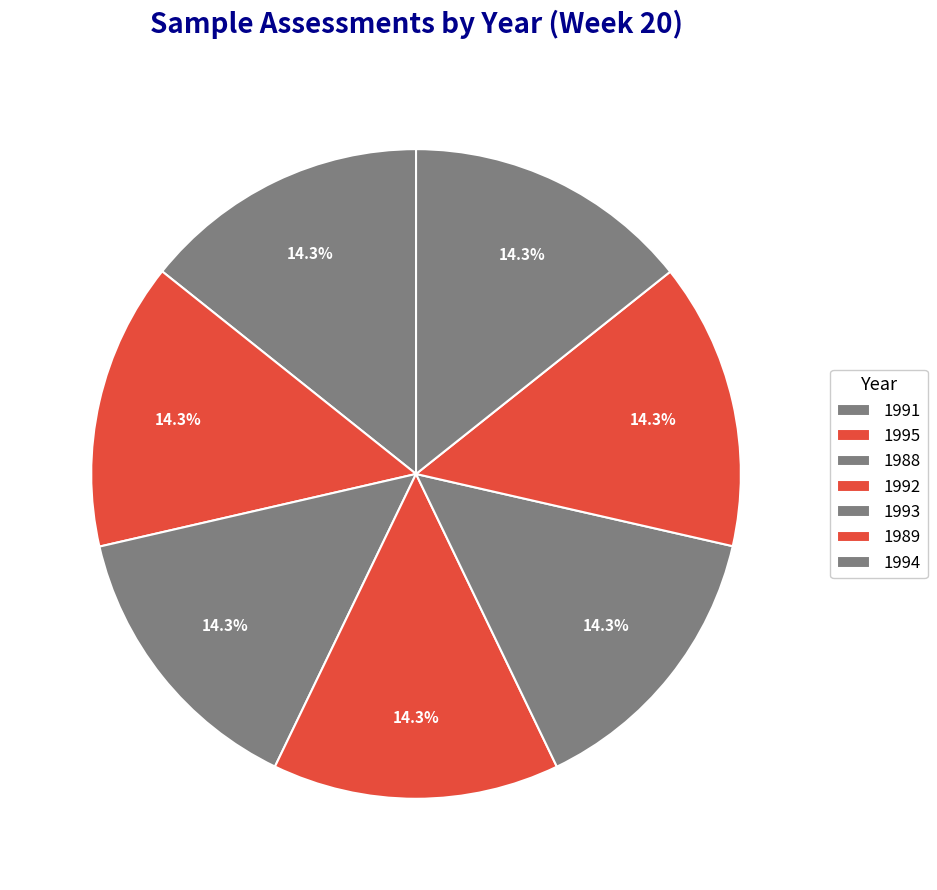

Which has a higher value, 1994 or 1995?

1995